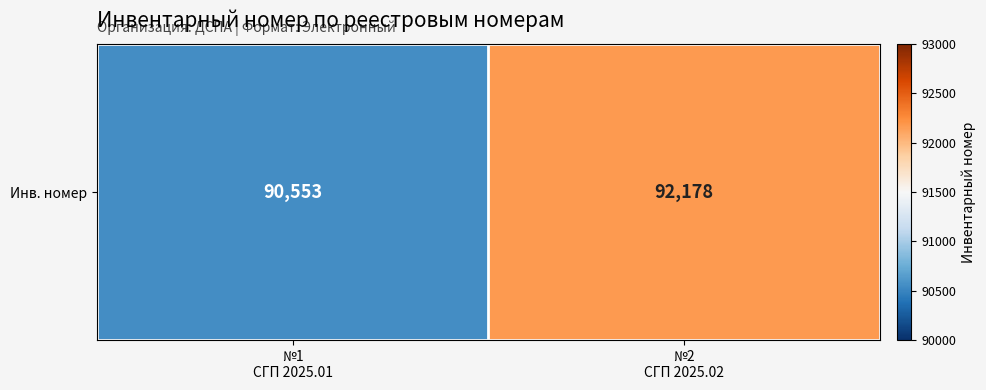

How many data points does each series have?

2